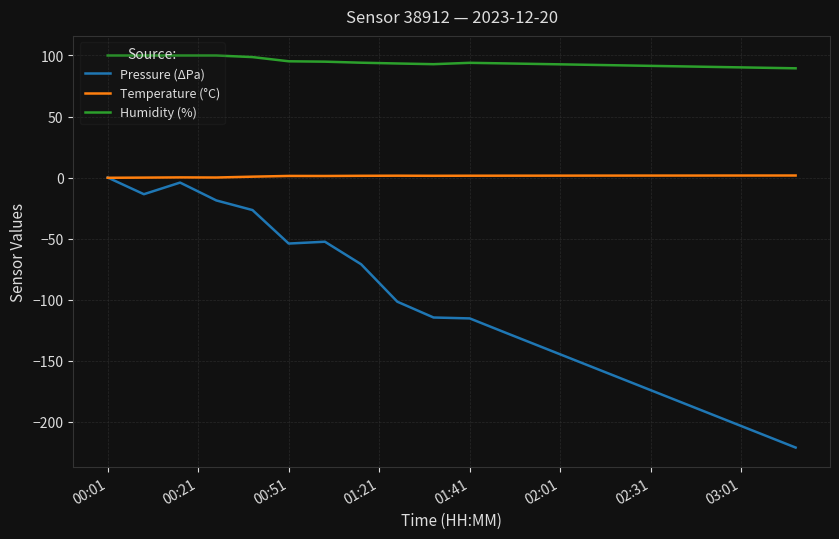

List the series in order of their overall mean, lowest first.

Pressure (ΔPa), Temperature (°C), Humidity (%)